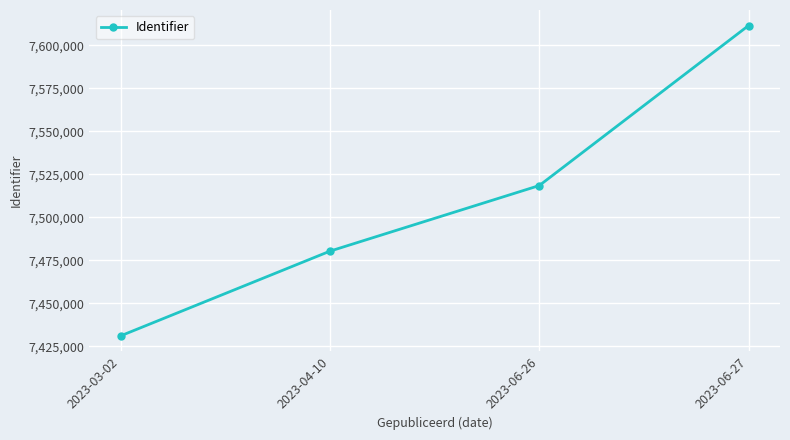

Reading right to left, extract all data points from this chart.

2023-06-27=7611597.5	2023-06-26=7518507.8	2023-04-10=7480345.5	2023-03-02=7431079.0